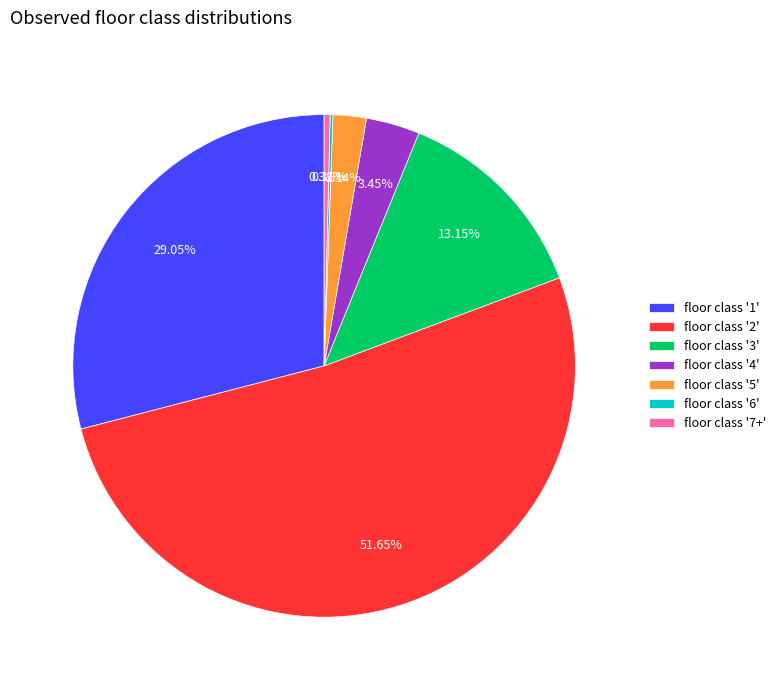

Is the sum of floor class '2' and floor class '5' greater than half?

Yes